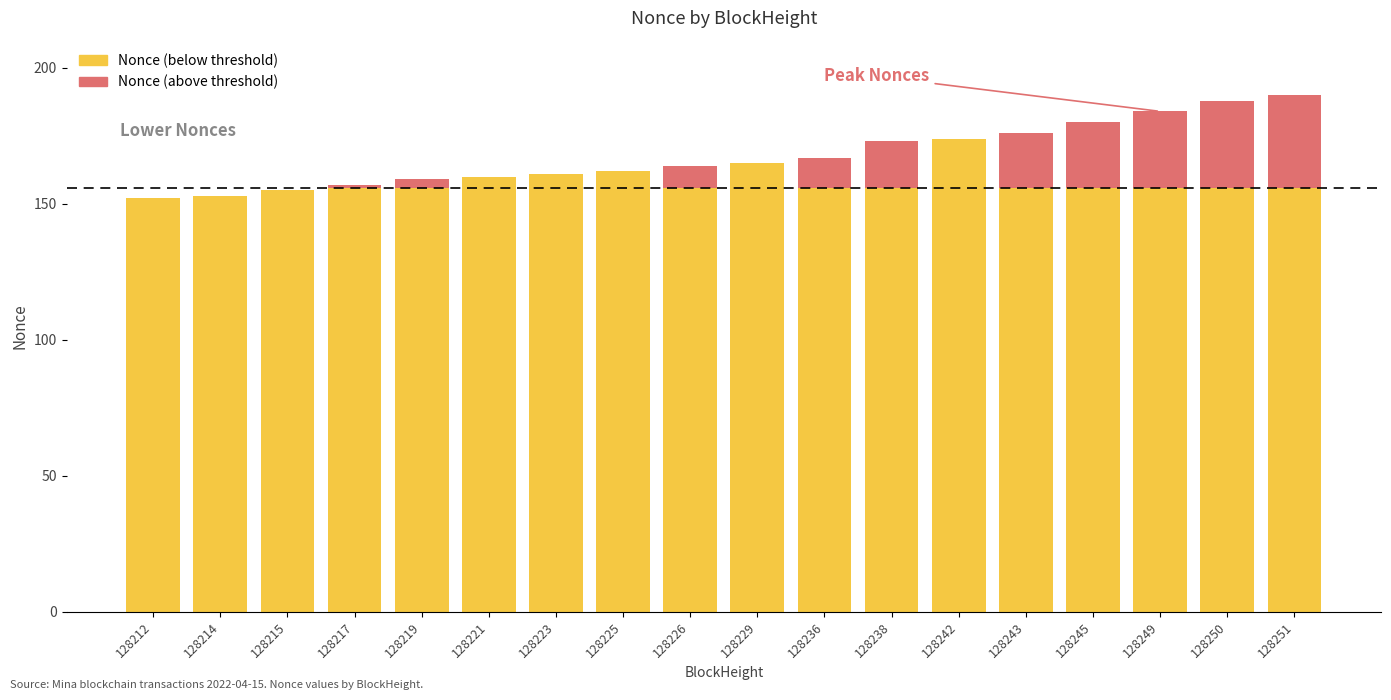

Count the number of data series in this chart.

2